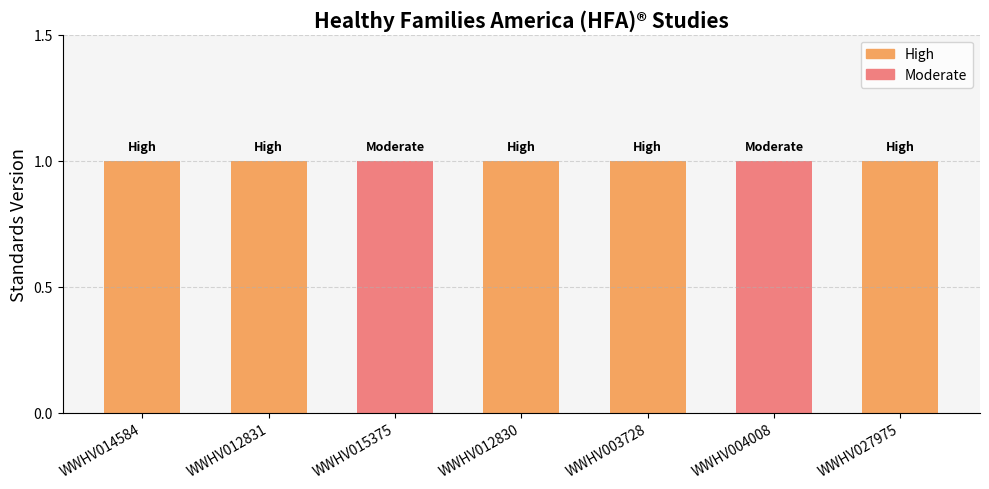

Reading left to right, extract all data points from this chart.

High: 1	1	0	1	1	0	1
Moderate: 0	0	1	0	0	1	0